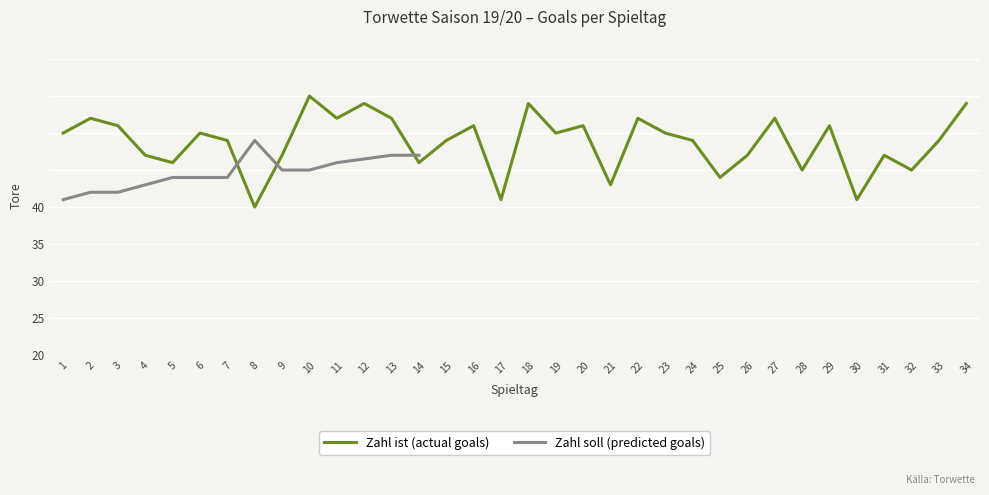

Rank the categories by value from highest to lowest.

10, 12, 18, 34, 2, 11, 13, 22, 27, 3, 16, 20, 29, 1, 6, 19, 23, 7, 15, 24, 33, 4, 9, 26, 31, 5, 14, 28, 32, 25, 21, 17, 30, 8